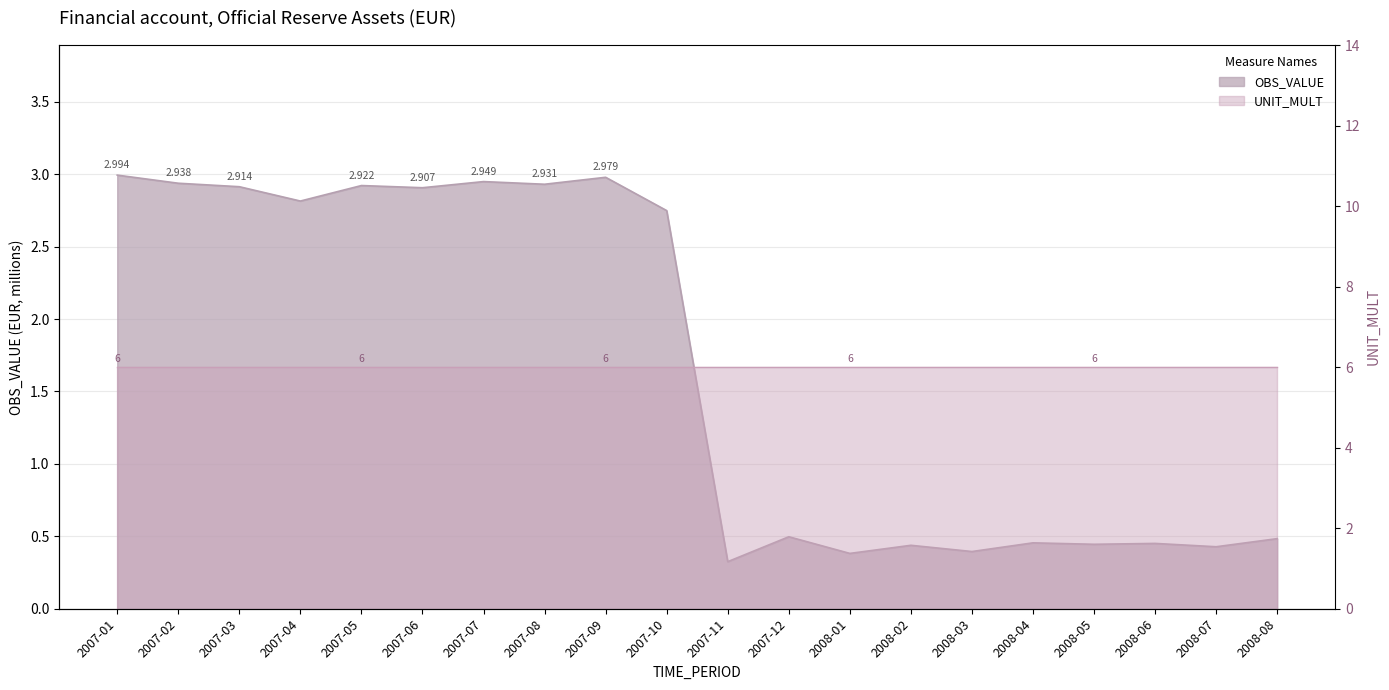

What is the difference between the maximum and minimum values?

2.7